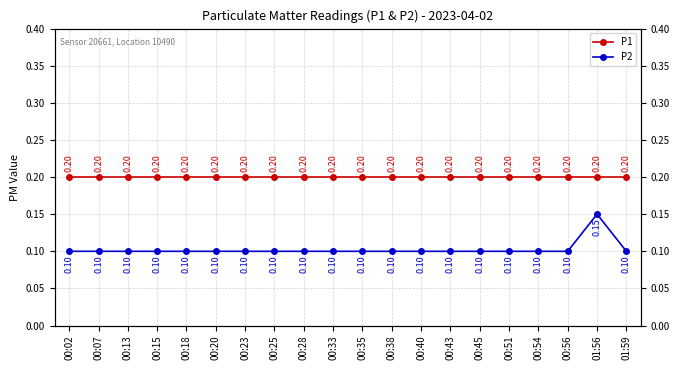

How many interior local peaks does the P2 series have?

1